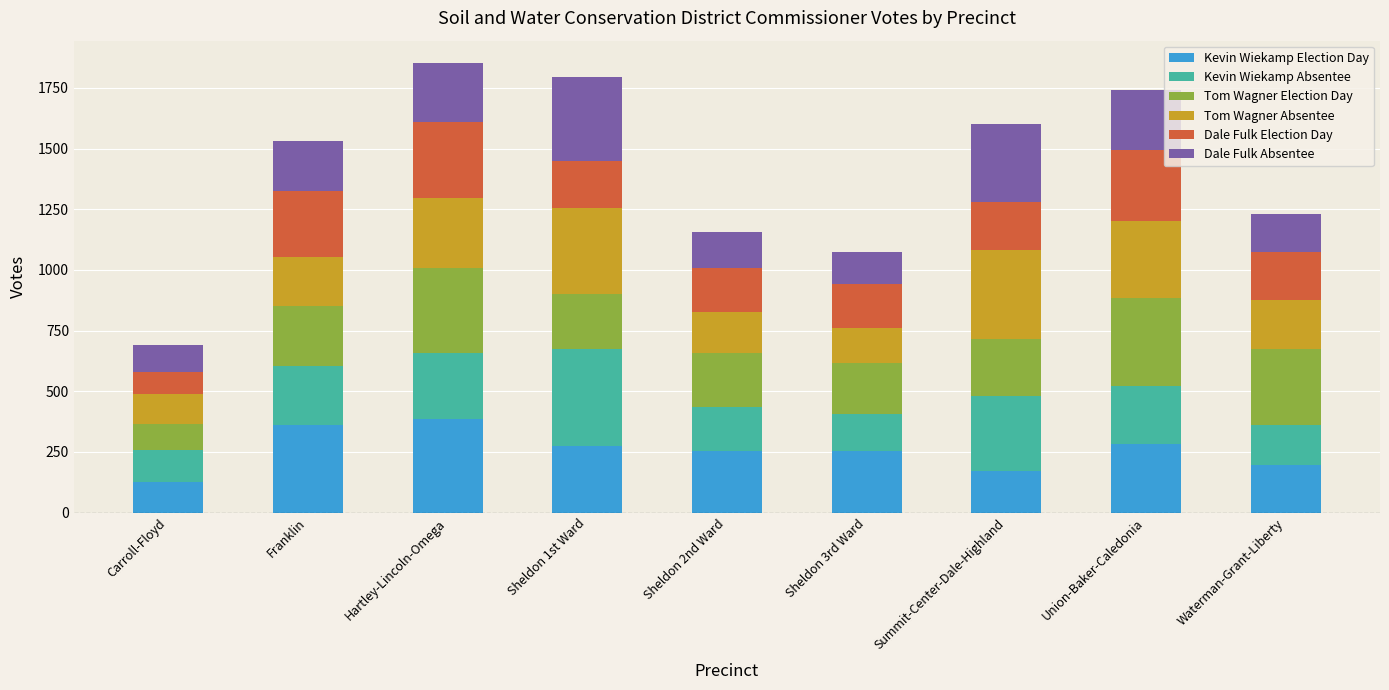

What is the difference between the maximum and minimum values in the Kevin Wiekamp Election Day series?

263